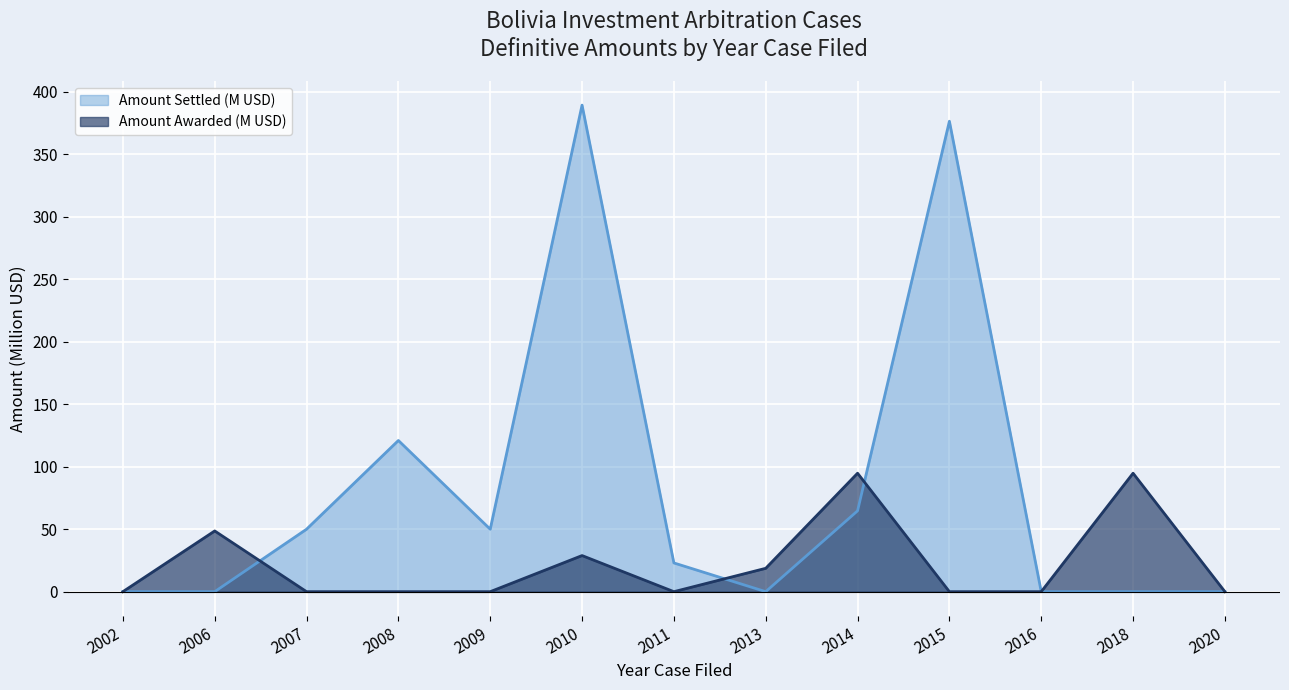

After their last crossing, which series has the higher values: Amount Awarded (M USD) or Amount Settled (M USD)?

Amount Settled (M USD)